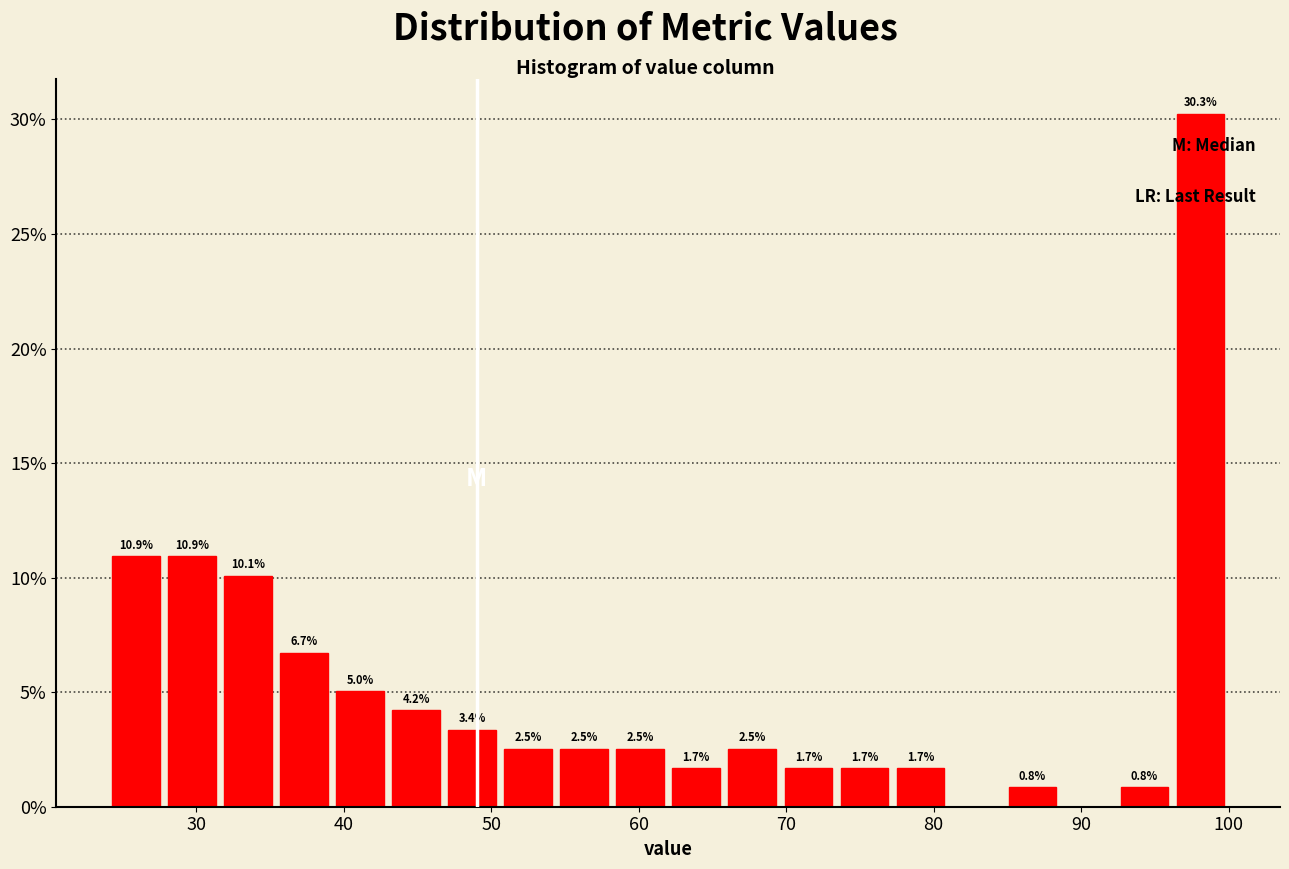

Around what value on the x-axis is the tallest bar? Give the approximate position of its centre, as read against the axis.

98